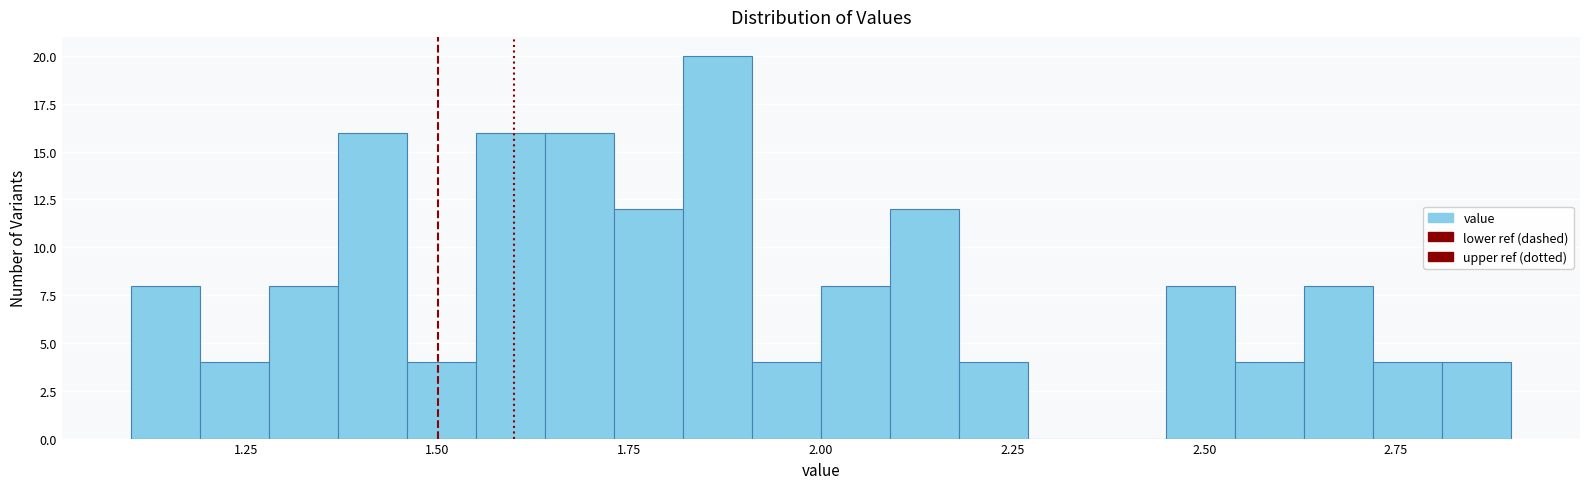

Around what value on the x-axis is the tallest bar? Give the approximate position of its centre, as read against the axis.

1.85